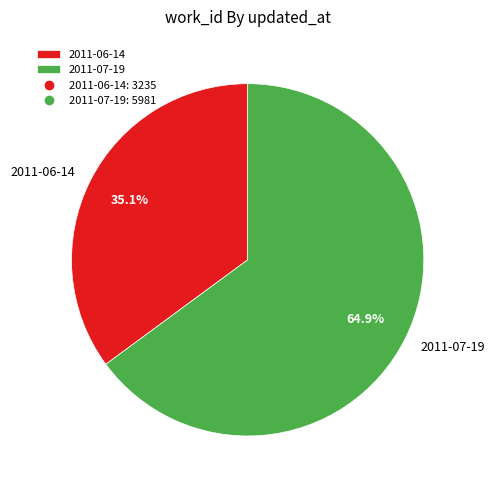

Does 2011-06-14 represent more than half of the total?

No